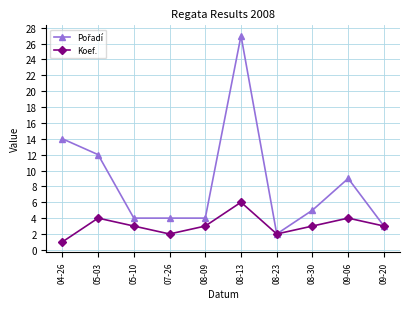

What is the label of the 8th point from the left?

08-30